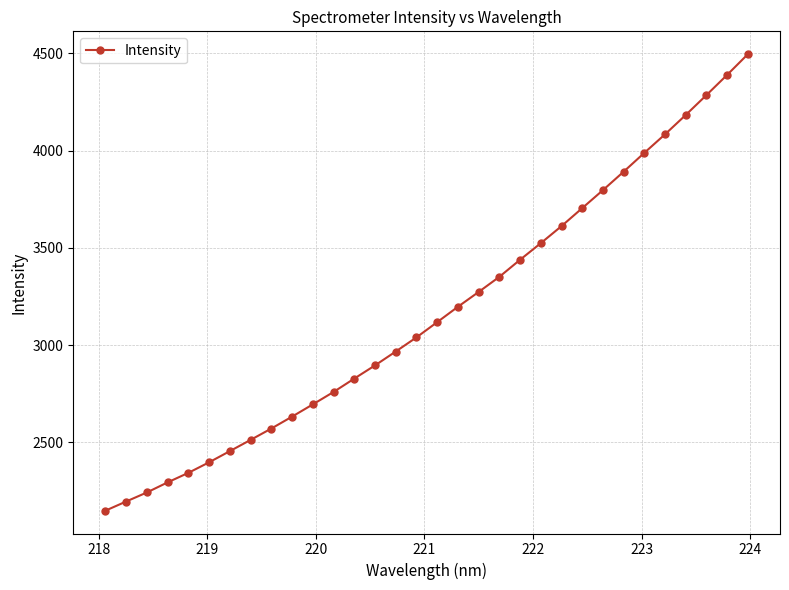

What is the value of the 32nd point from the left?

4496.5